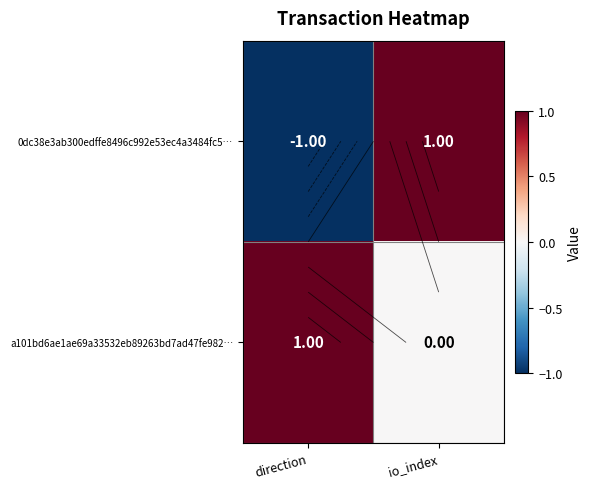

How many distinct data groups are displayed?

2